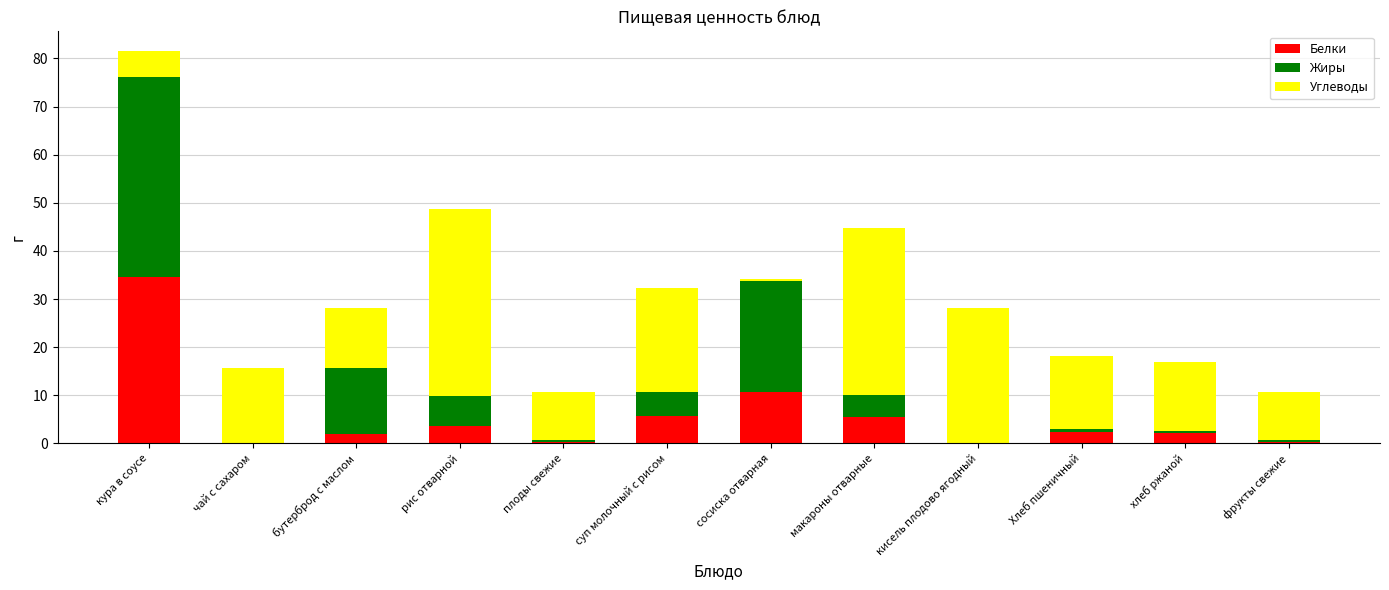

Are the bars horizontal?

No